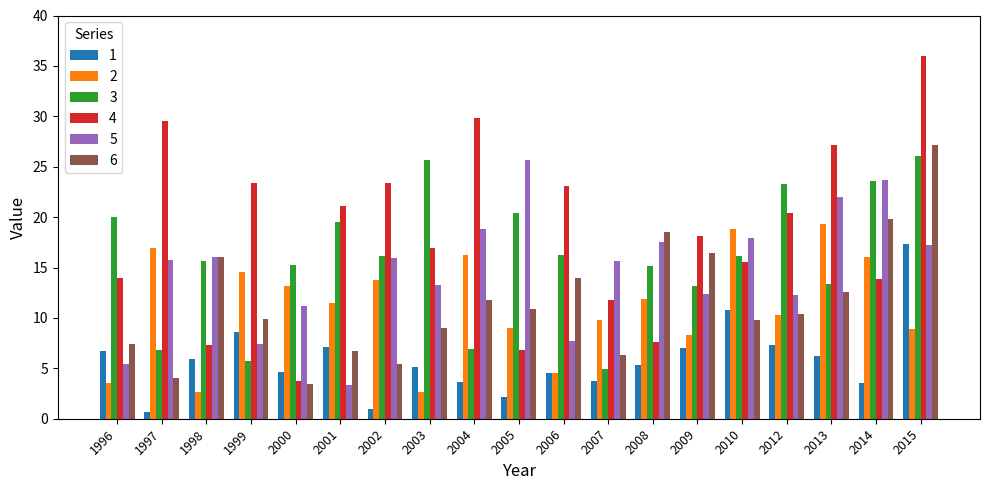

Is the value of 6 at 2009 greater than the value of 4 at 2007?

Yes